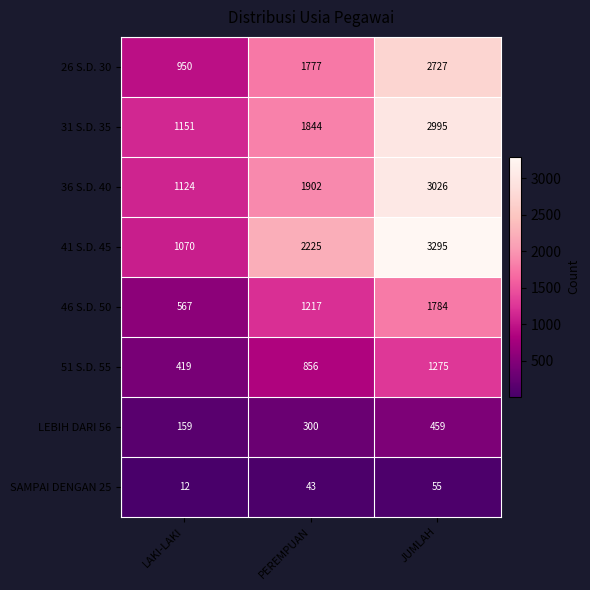

Which series has the largest total across all categories?

41 S.D. 45